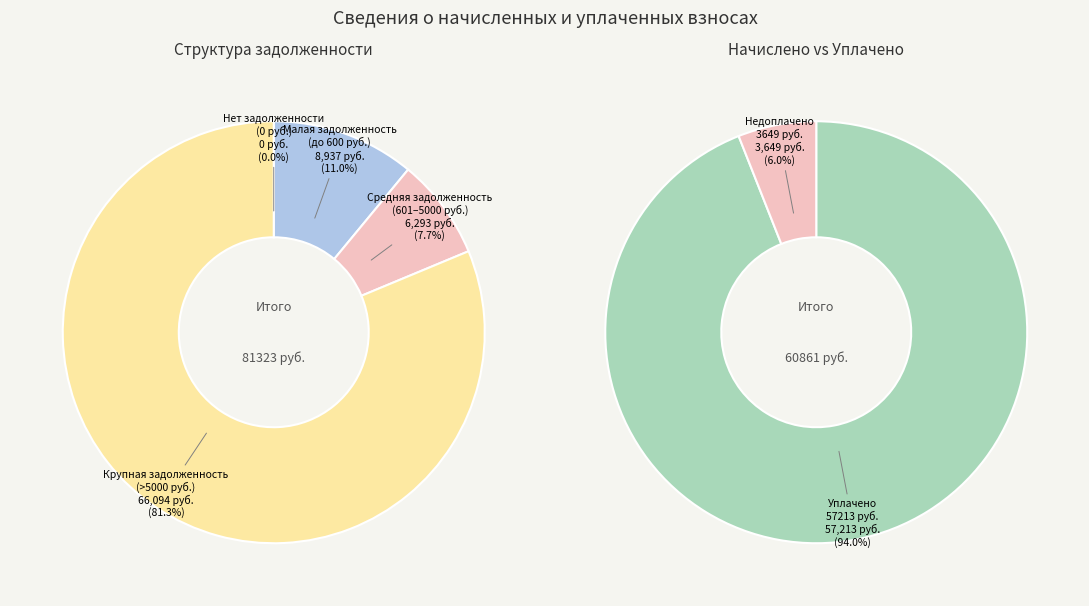

Does 3 account for over 50% of the chart?

No